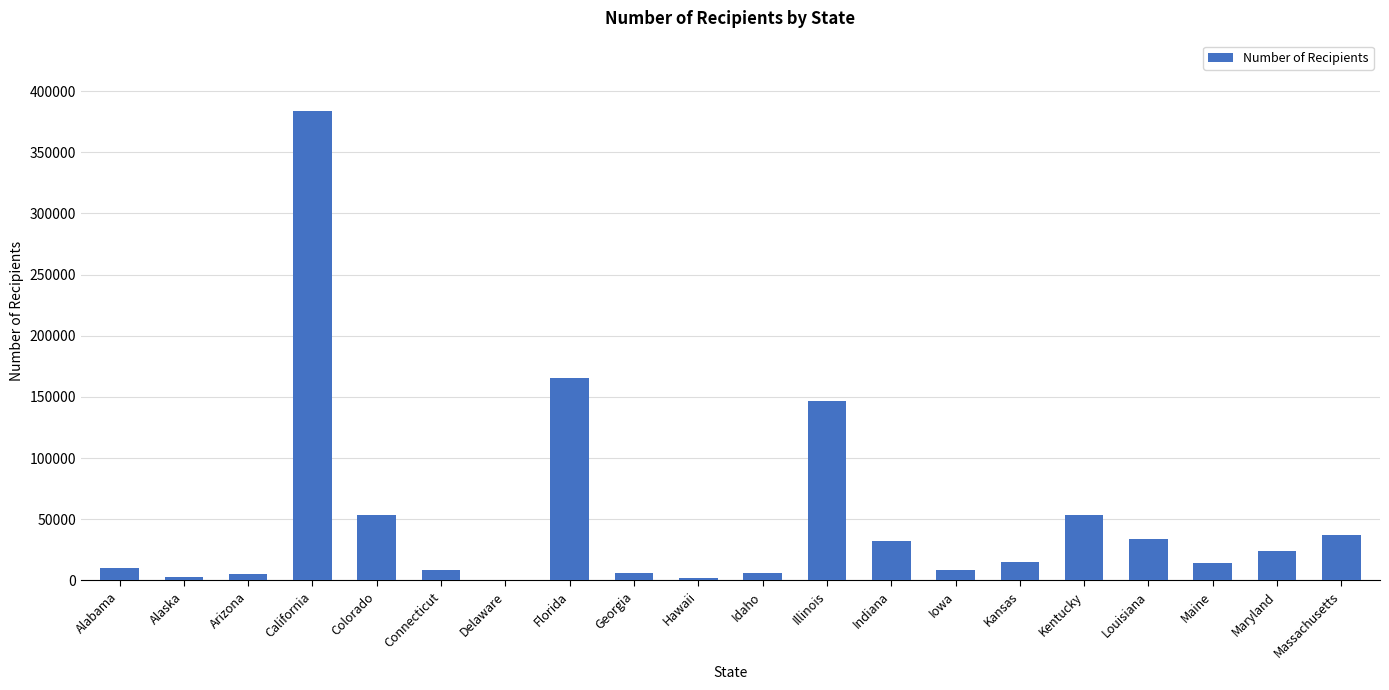

True or false: the data shows 9052 at Maryland.

False